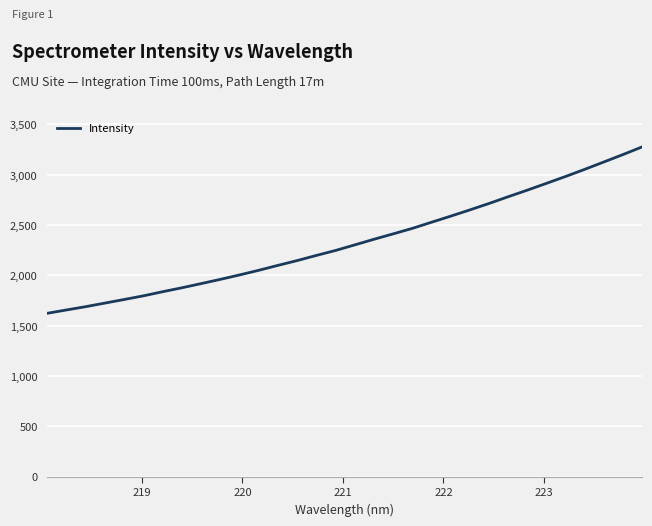

What is the difference between the maximum and minimum values?

1654.0